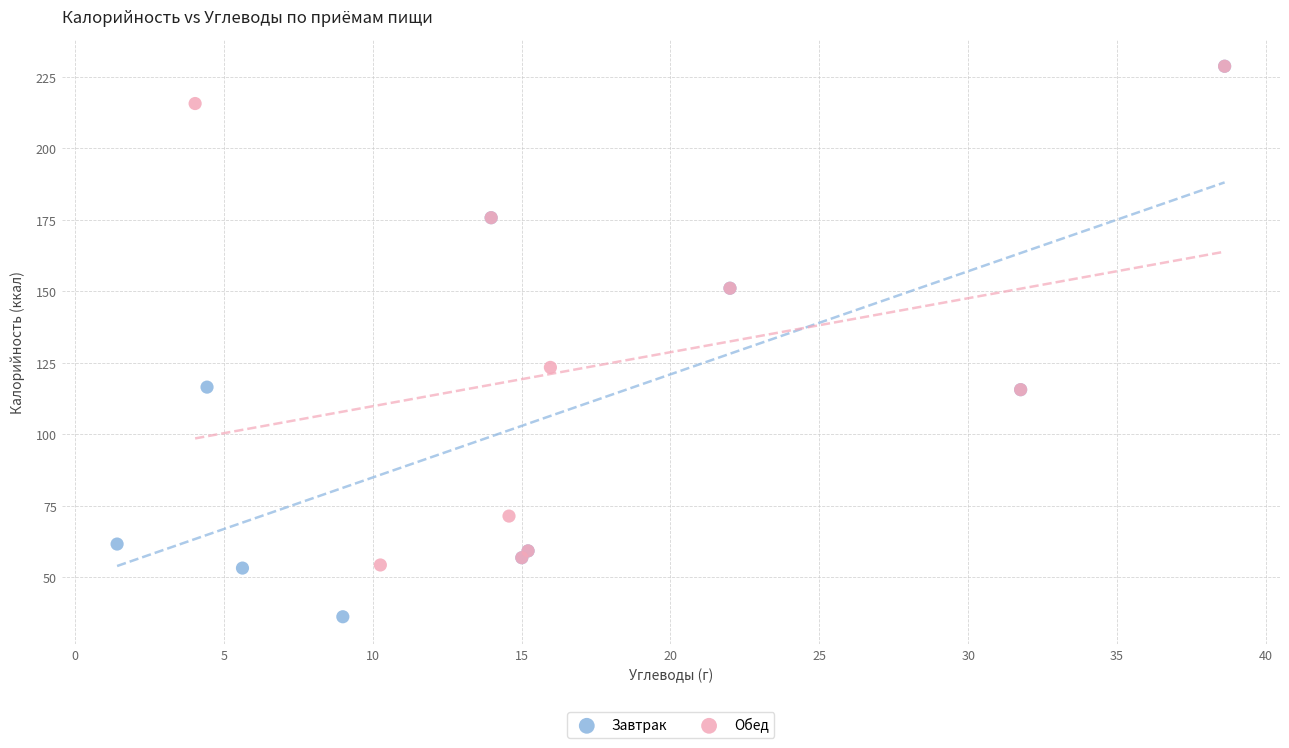

Which series reaches the minimum Y coordinate?

Завтрак